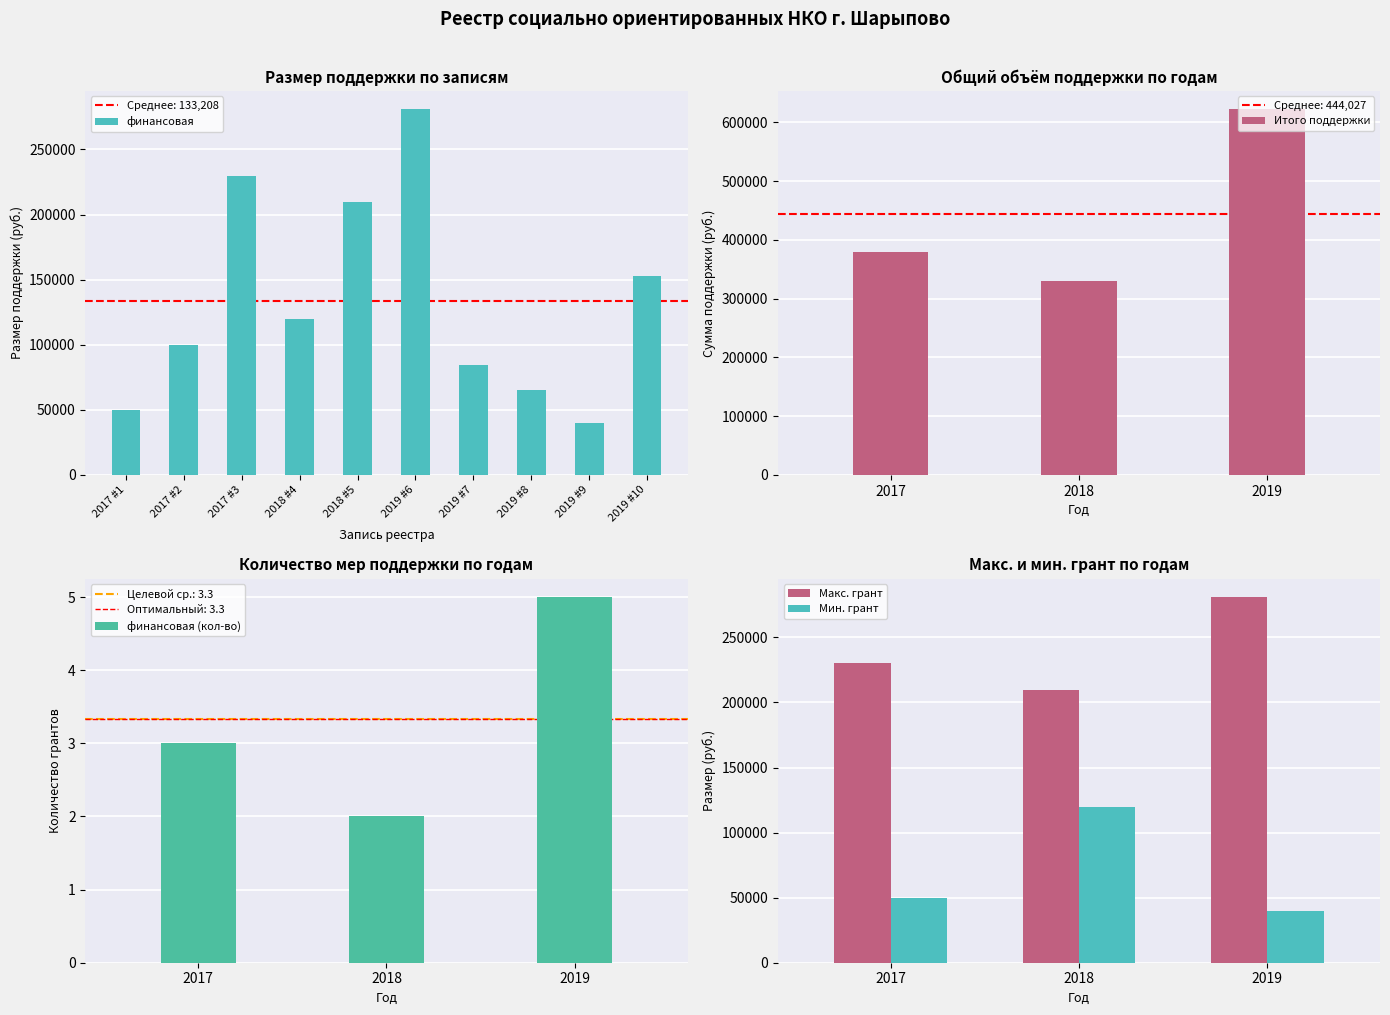

What is the minimum value shown in the chart?

40000